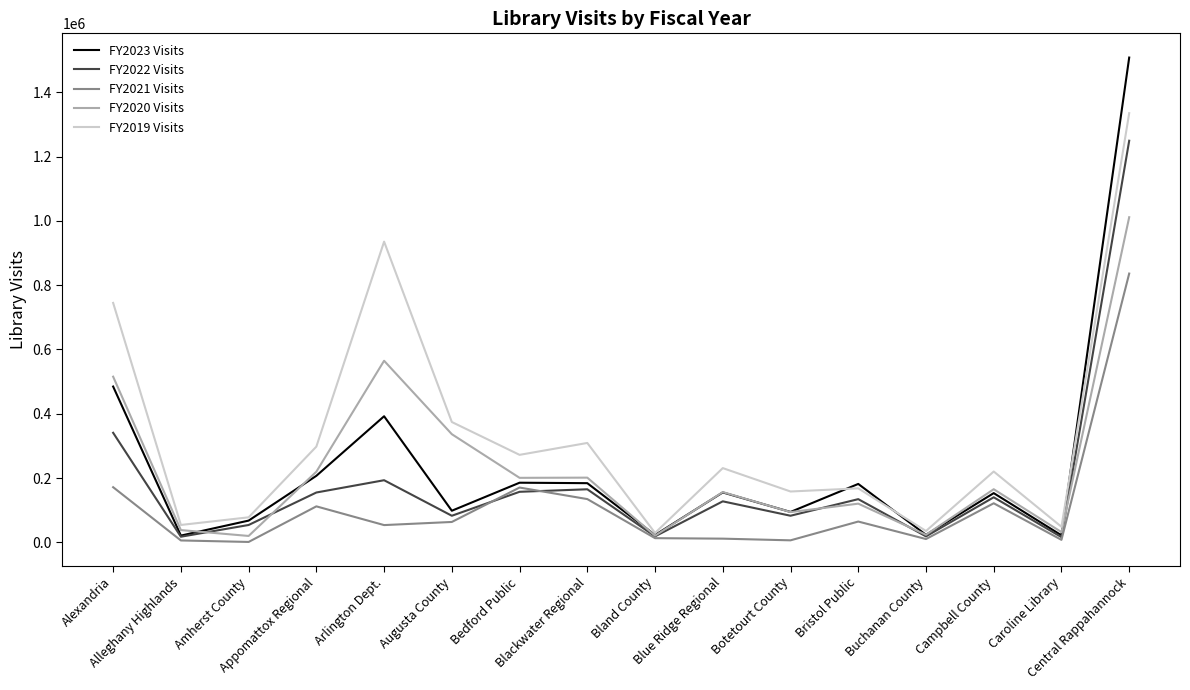

How many series are shown in this chart?

5